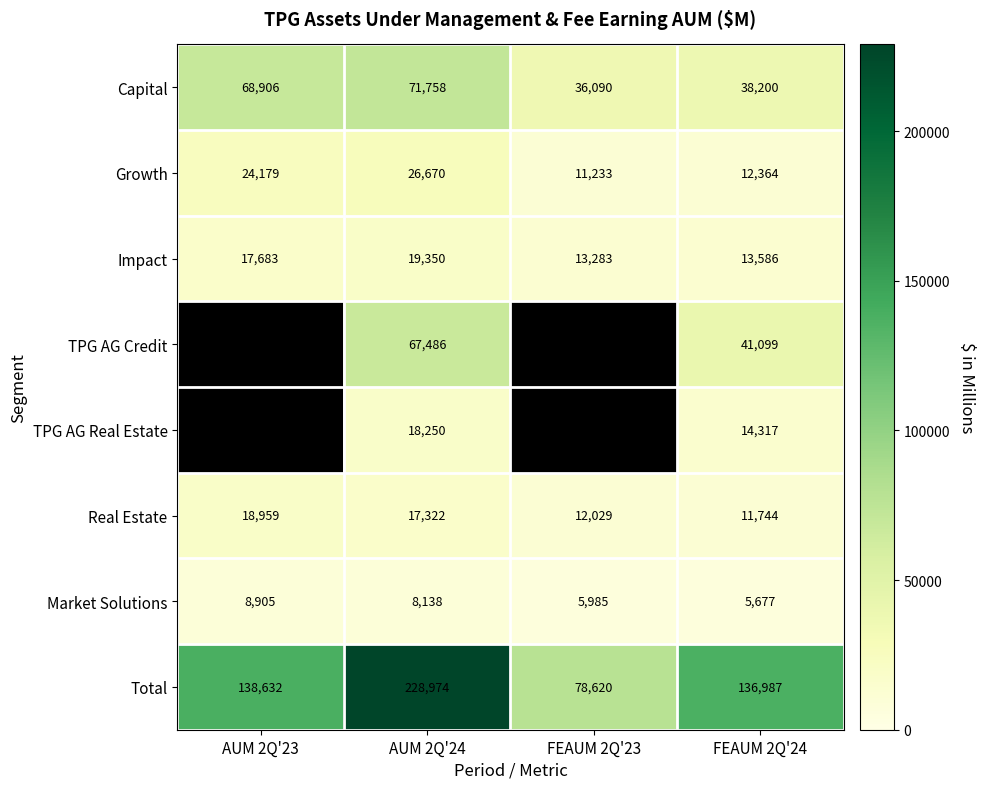

What is the spread (max minus min) of values at AUM 2Q'24?

220836